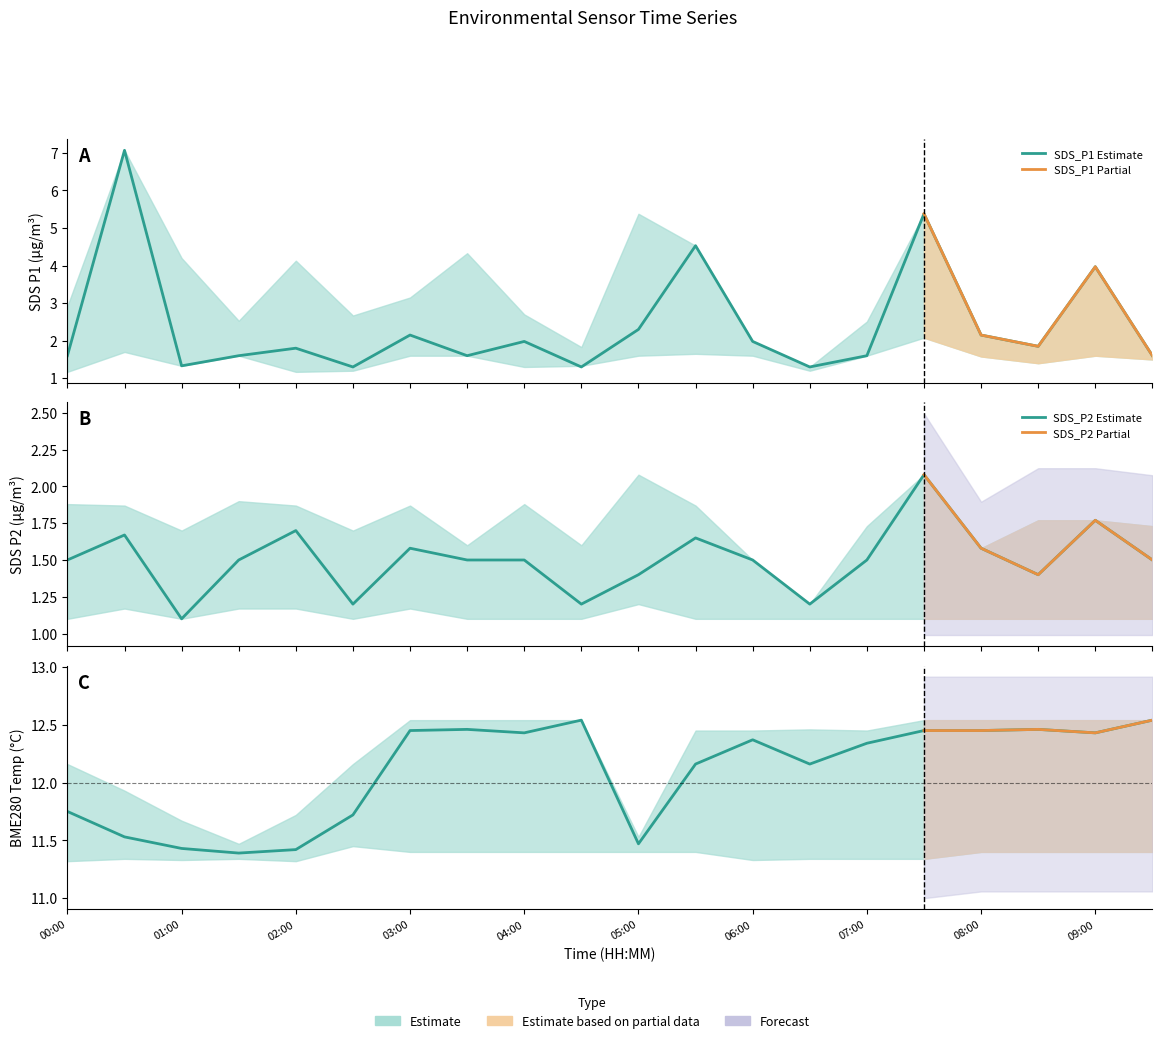

What is the approximate value of BME280_temperature at 03:00?

12.4